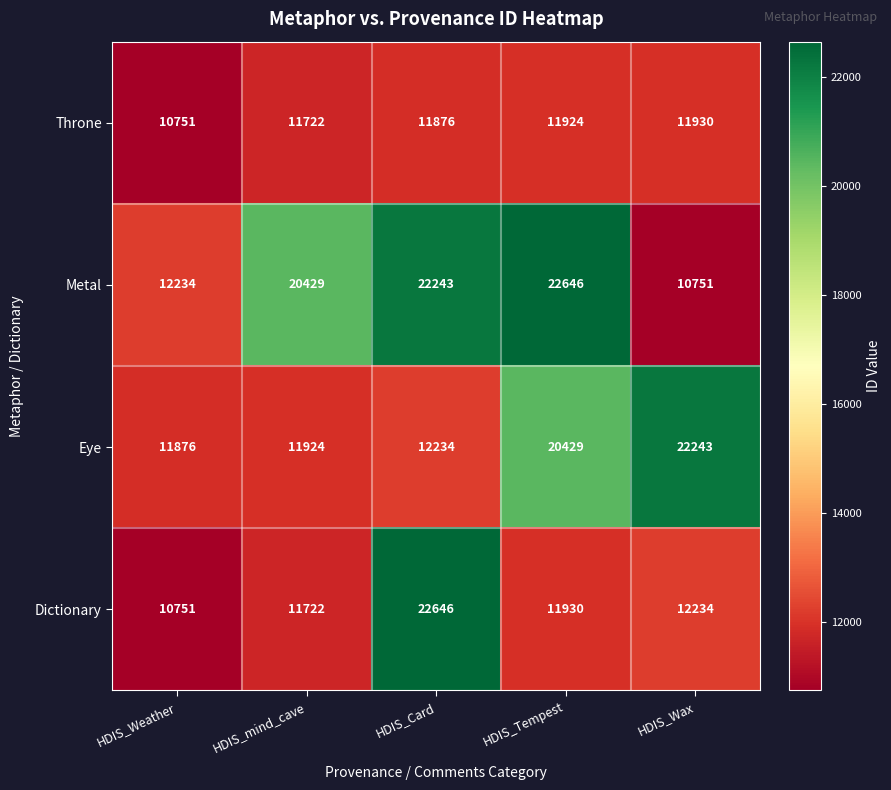

What value does the Eye series have at HDIS_Weather, to the nearest 50?

11900